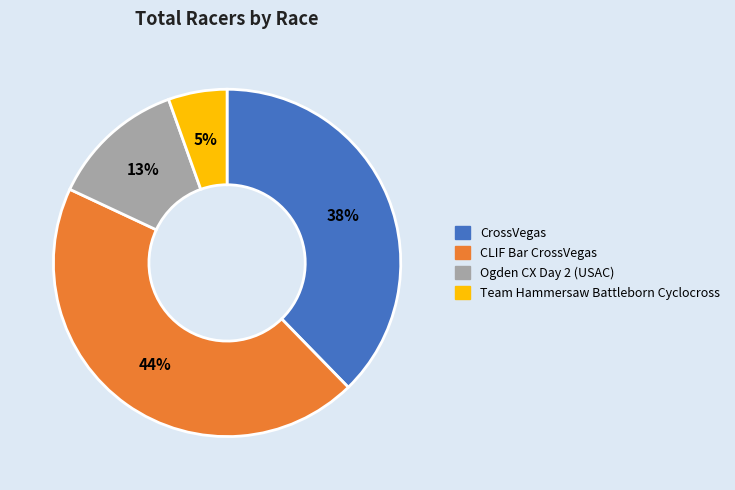

To the nearest percent, what is the average slice percentage?

25%